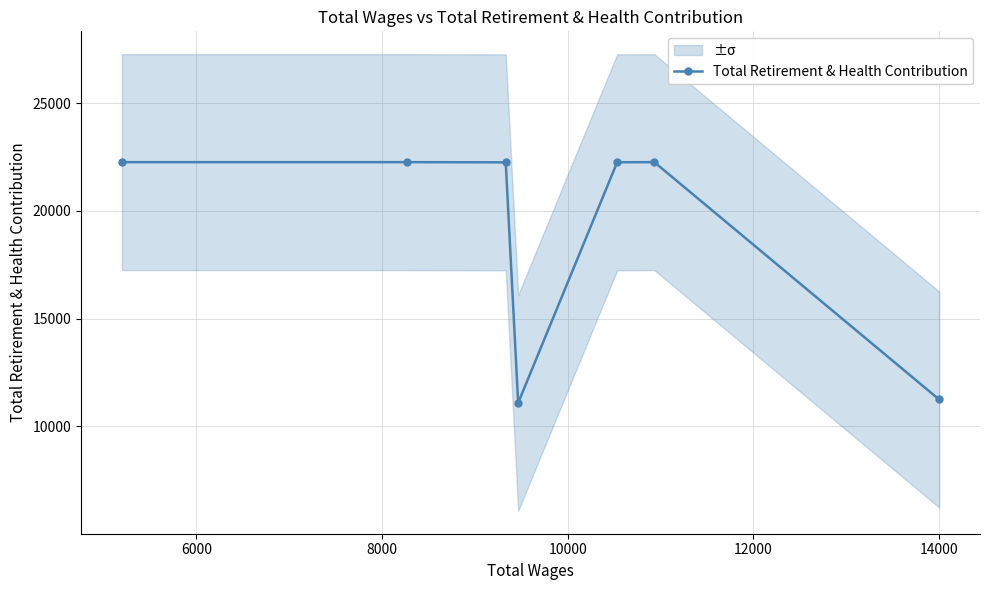

What is the value of the Total Retirement & Health Contribution point at the 1st from the left?

22266